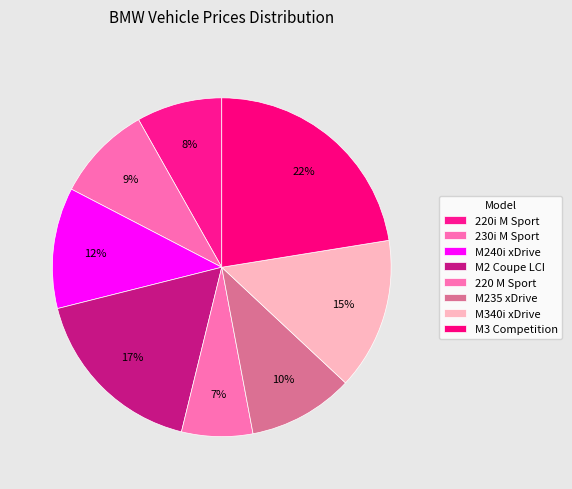

The M340i xDrive slice represents 15% of the pie. True or false?

True